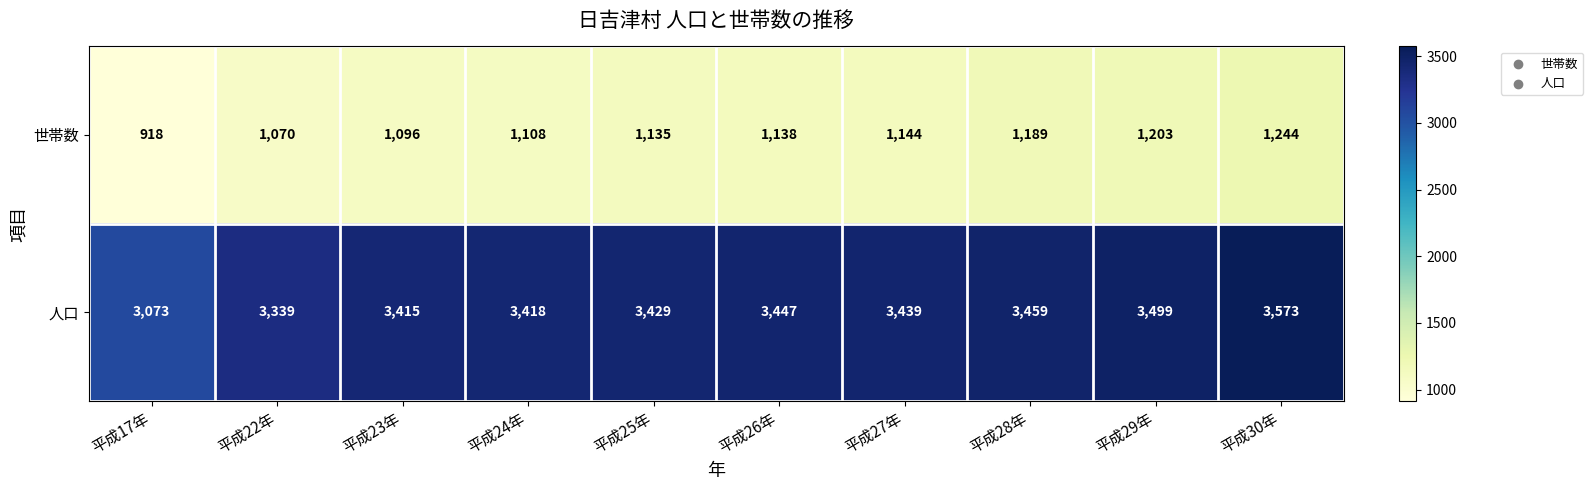

What is the difference between the 世帯数 values at 平成22年 and 平成17年?

152